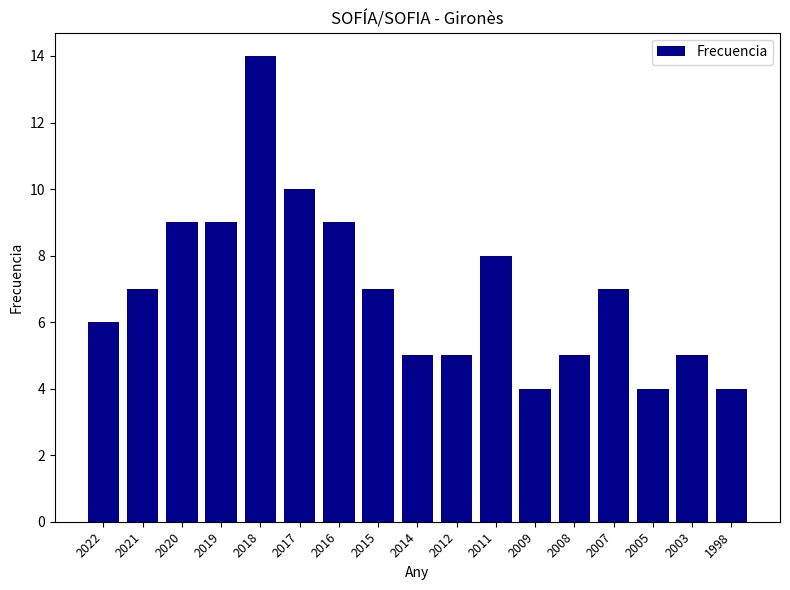

What is the greatest value displayed?

14